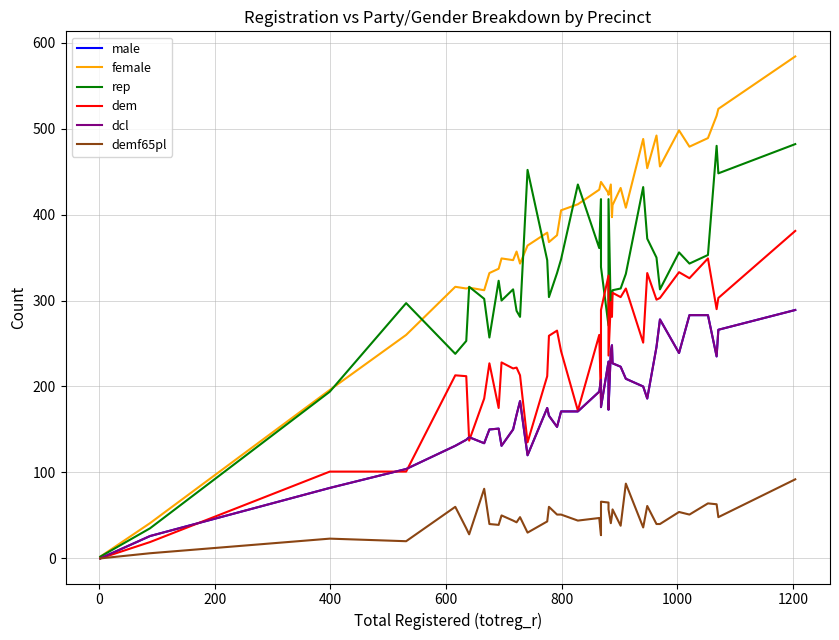

Which series has the largest range (max minus min)?

female